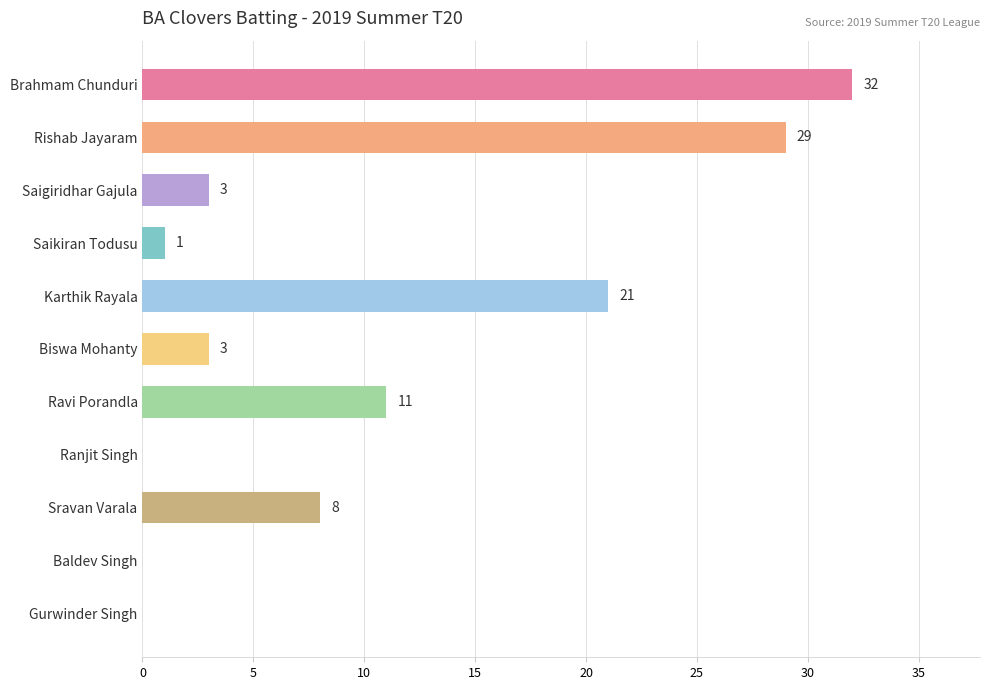

Are the bars horizontal?

Yes